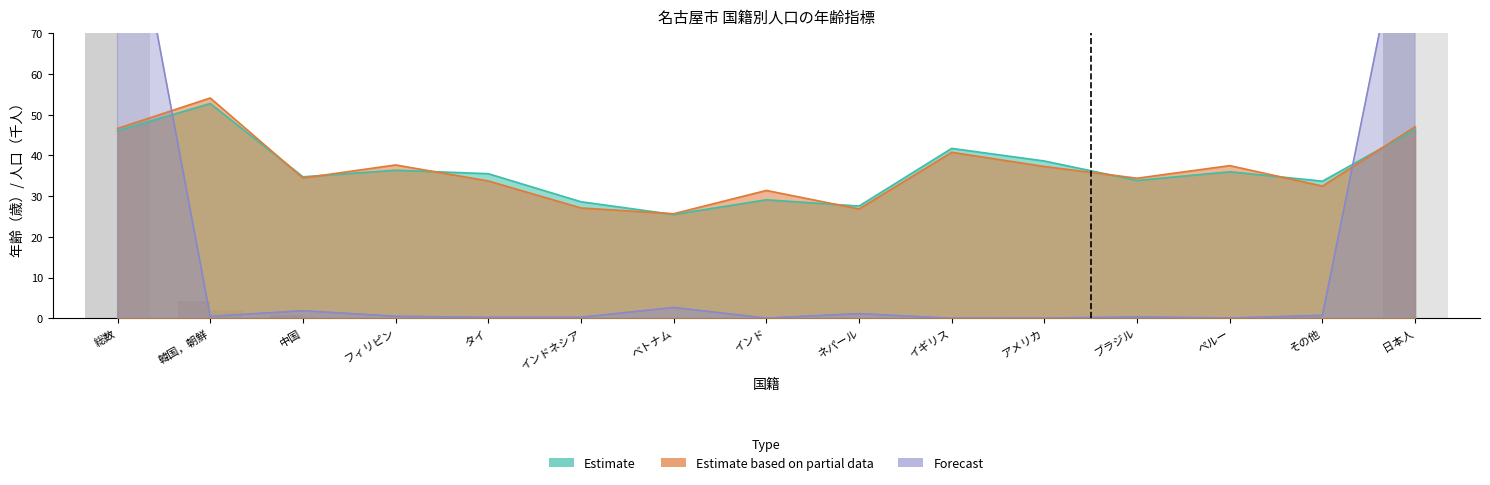

The value of 年齢中位数 at 韓国，朝鮮 is 54.1. True or false?

True